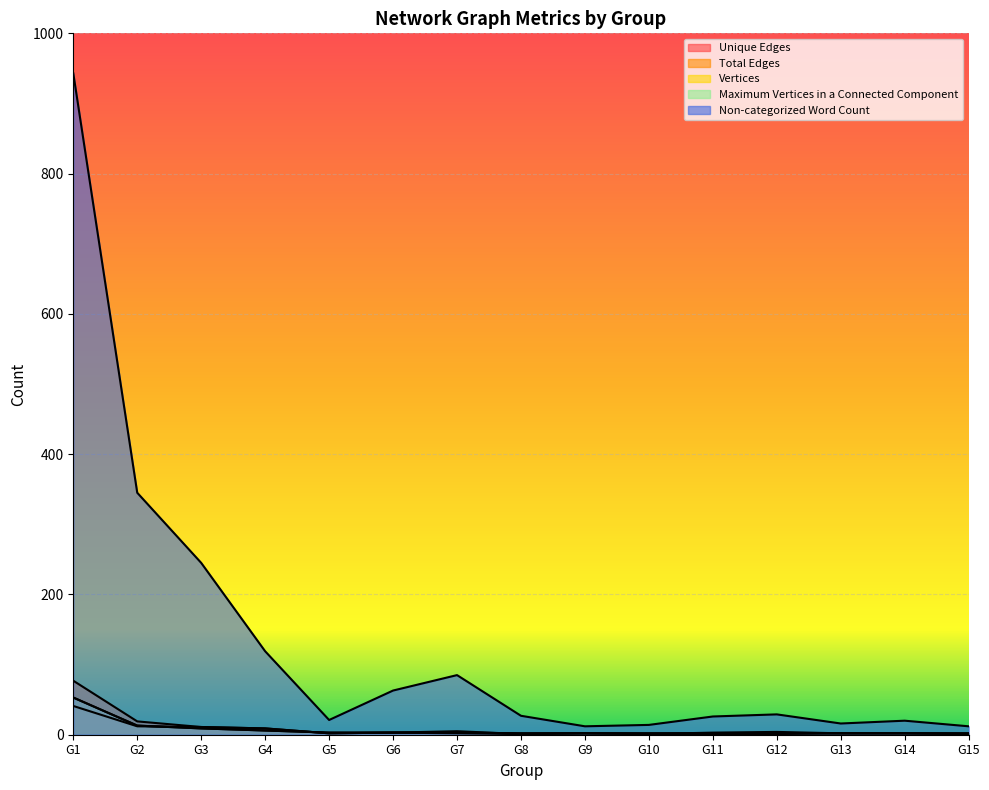

At which label does Non-categorized Word Count reach its peak?

G1